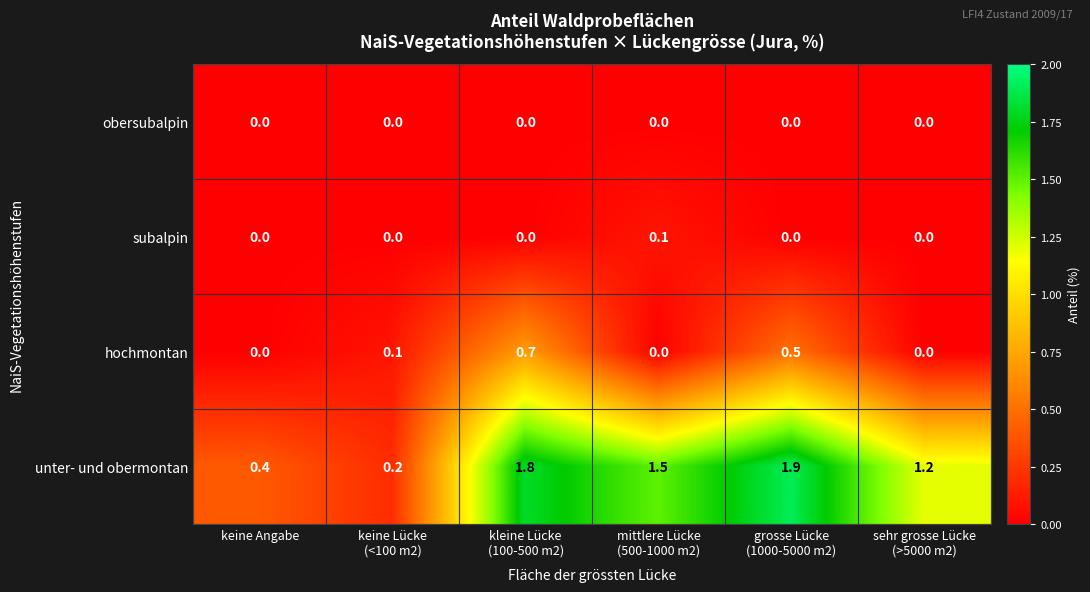

Count the number of data series in this chart.

4